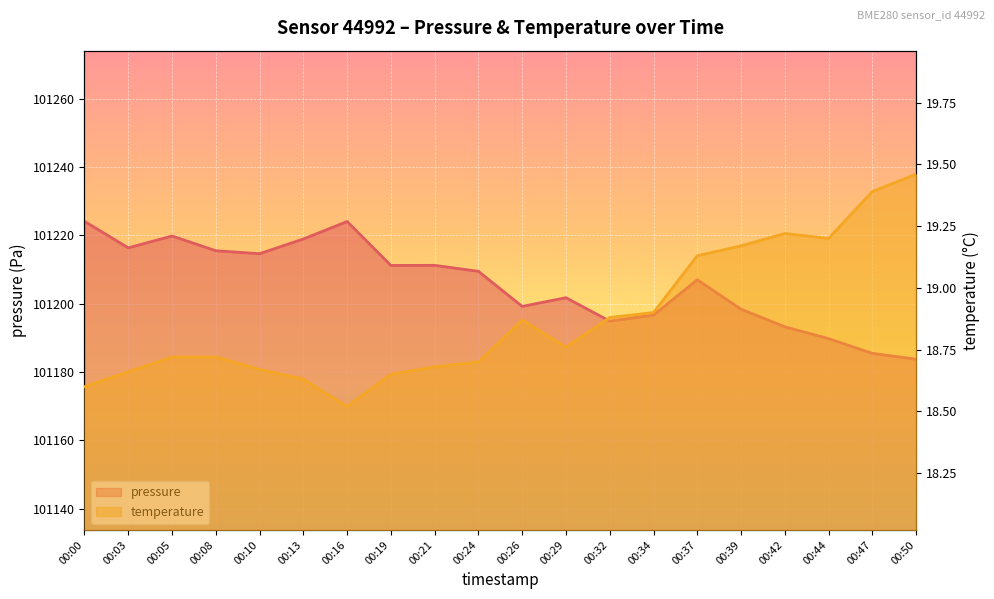

How many interior local valleys does the pressure series have?

5